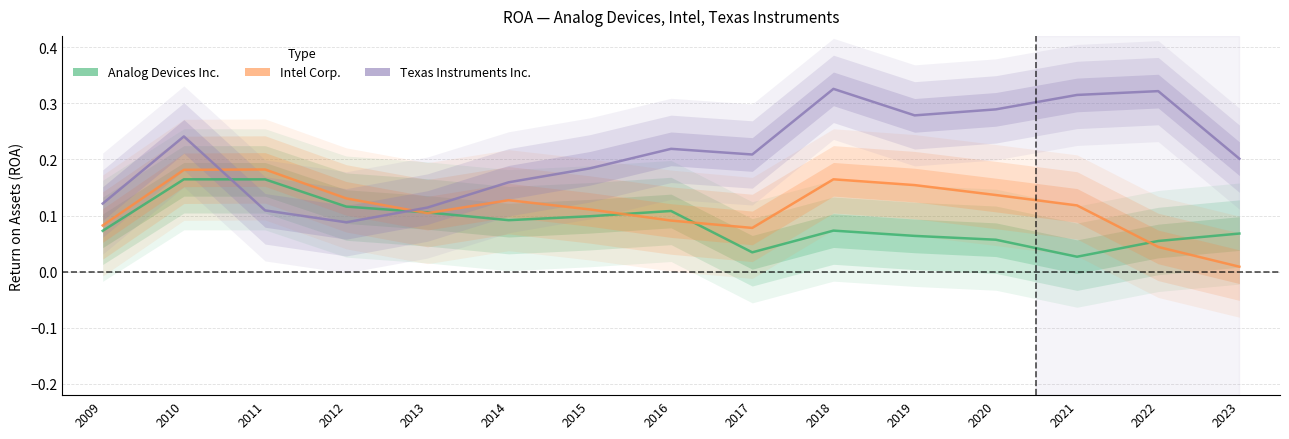

Rank the series by their maximum value, from highest to lowest.

Texas Instruments Inc., Intel Corp., Analog Devices Inc.